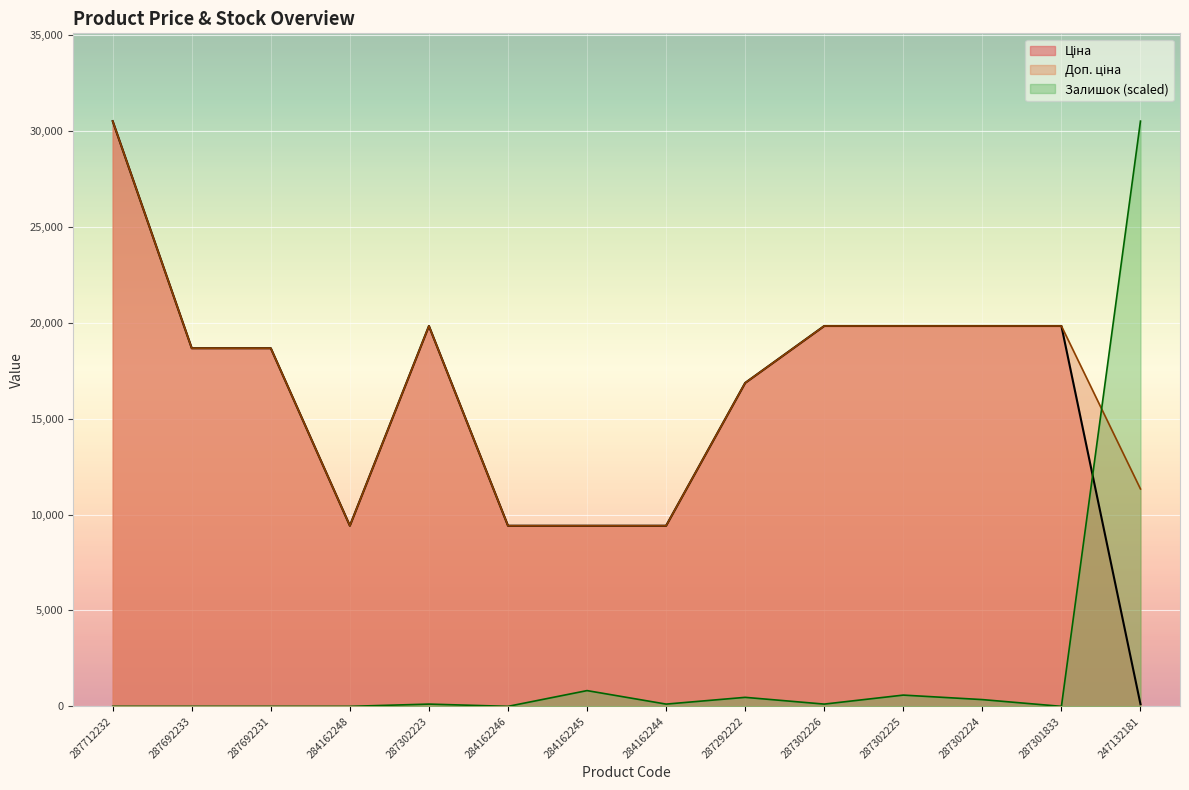

Is it true that Доп. ціна equals 2870.0 at 284162244?

False